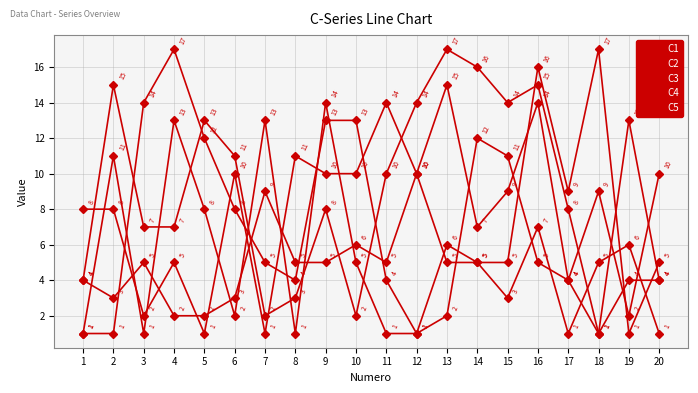

Which category has the highest value in the C1 series?

18